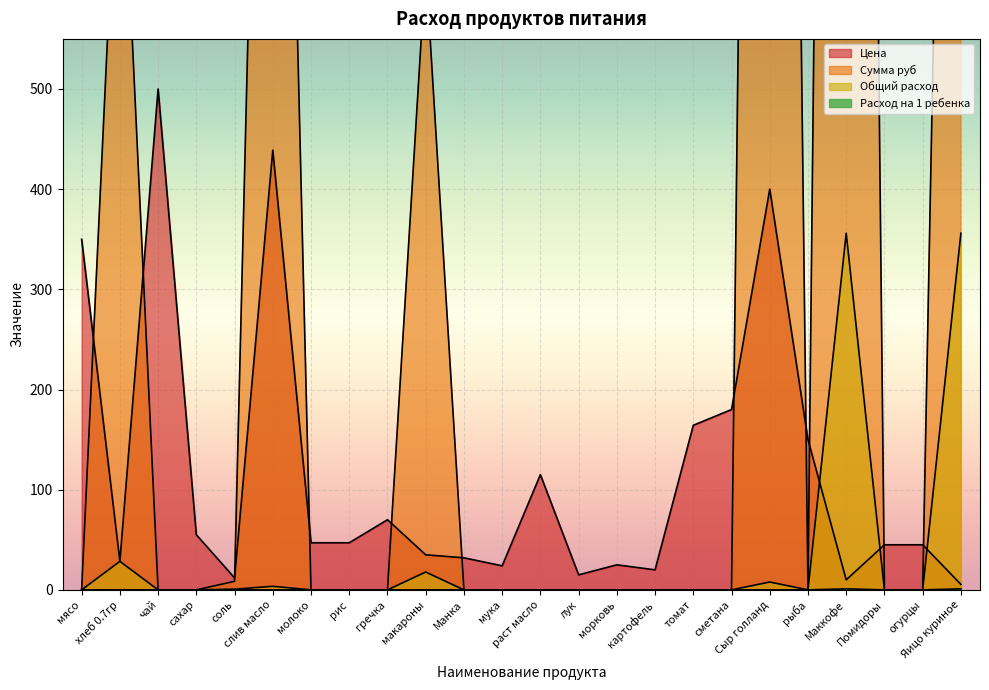

Reading right to left, list all the values displayed in this chart.

Цена: 5.5	45.0	45.0	10.0	150.0	400.0	180.0	164.3	20.0	25.0	15.0	115.0	24.0	32.0	35.0	70.0	47.0	47.0	438.9	12.0	55.0	500.0	28.6	350.0
Сумма руб: 1958.0	0.0	0.0	3560.0	0.0	3132.8	0.0	0.0	0.0	0.0	0.0	0.0	0.0	0.0	623.0	0.0	0.0	0.0	1562.4	8.5	0.0	0.0	813.7	0.0
Общий расход: 356.0	0.0	0.0	356.0	0.0	7.8	0.0	0.0	0.0	0.0	0.0	0.0	0.0	0.0	17.8	0.0	0.0	0.0	3.6	0.7	0.0	0.0	28.5	0.0
Расход на 1 ребенка: 1.0	0.0	0.0	1.0	0.0	0.0	0.0	0.0	0.0	0.0	0.0	0.0	0.0	0.0	0.1	0.0	0.0	0.0	0.0	0.0	0.0	0.0	0.1	0.0